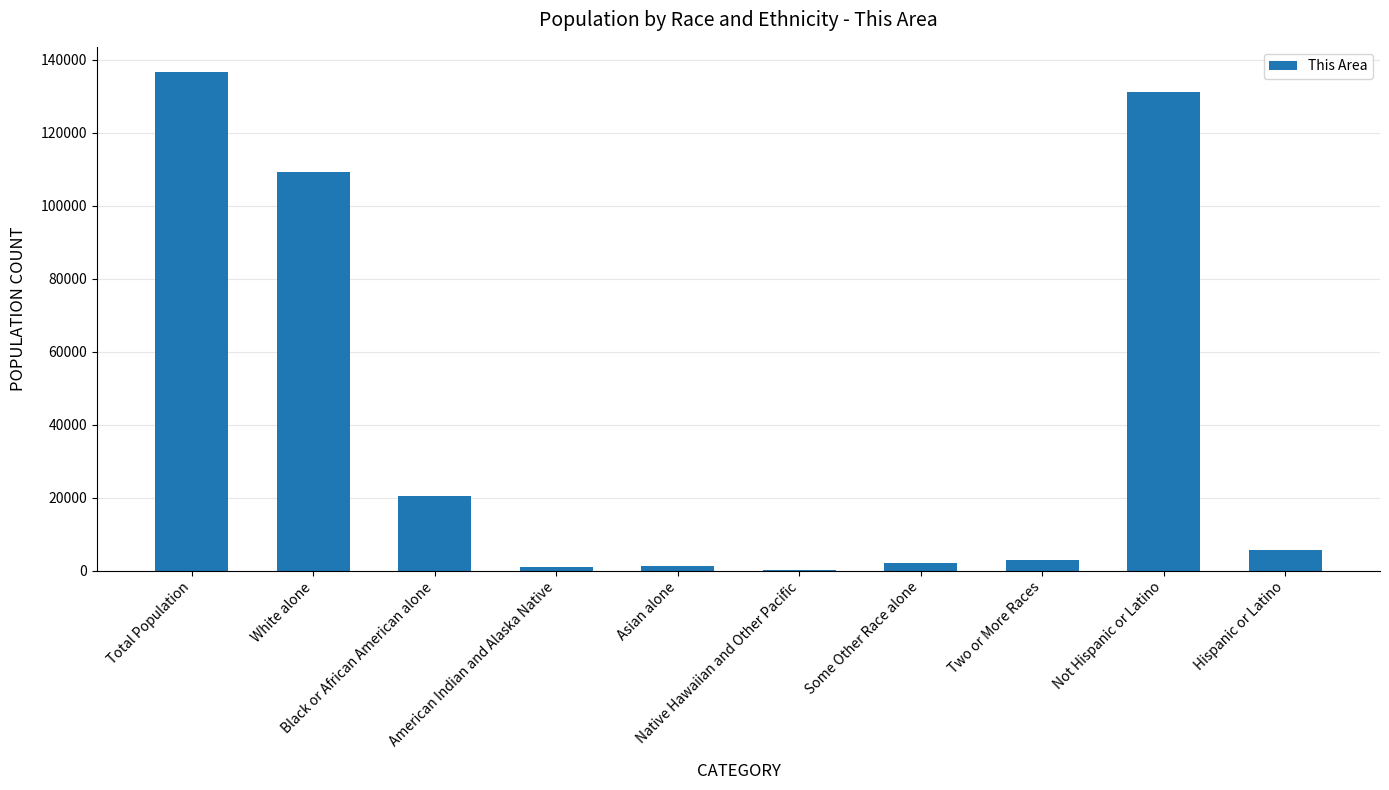

What is the sum of all values?

410037